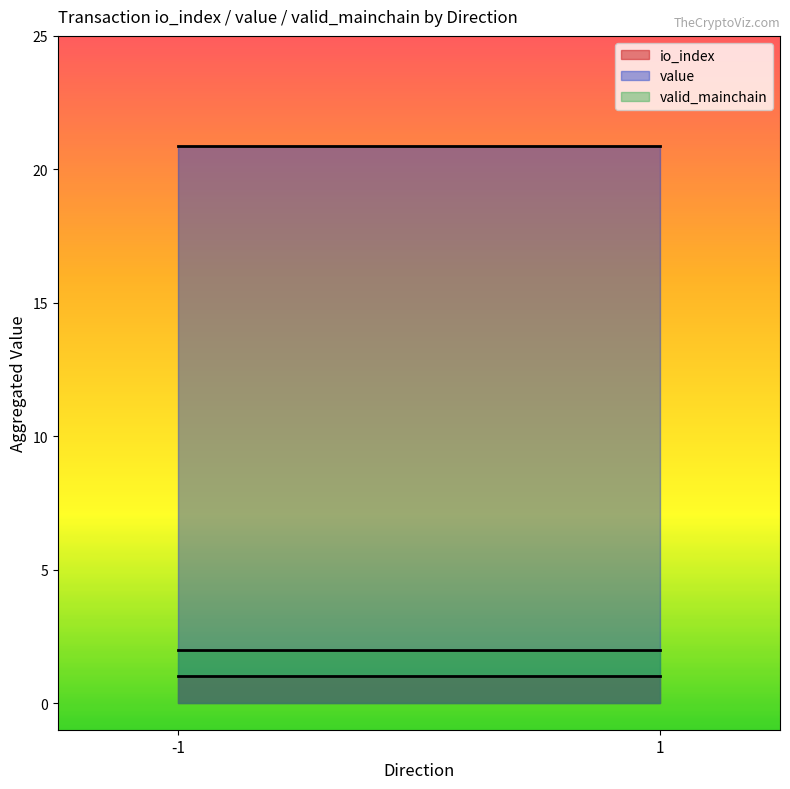

What is the sum of all io_index values?

2.0